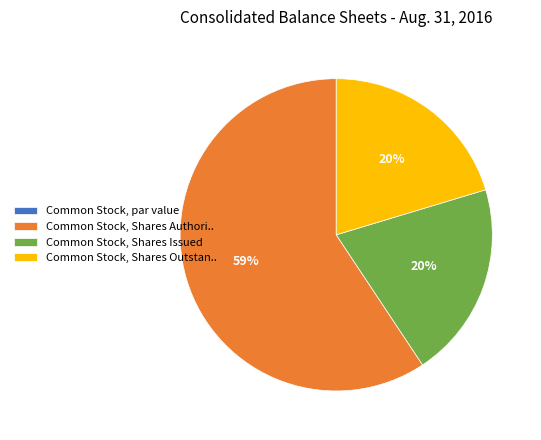

What is the ratio of the value at Common Stock, Shares Outstan.. to the value at Common Stock, Shares Authori..?

0.3